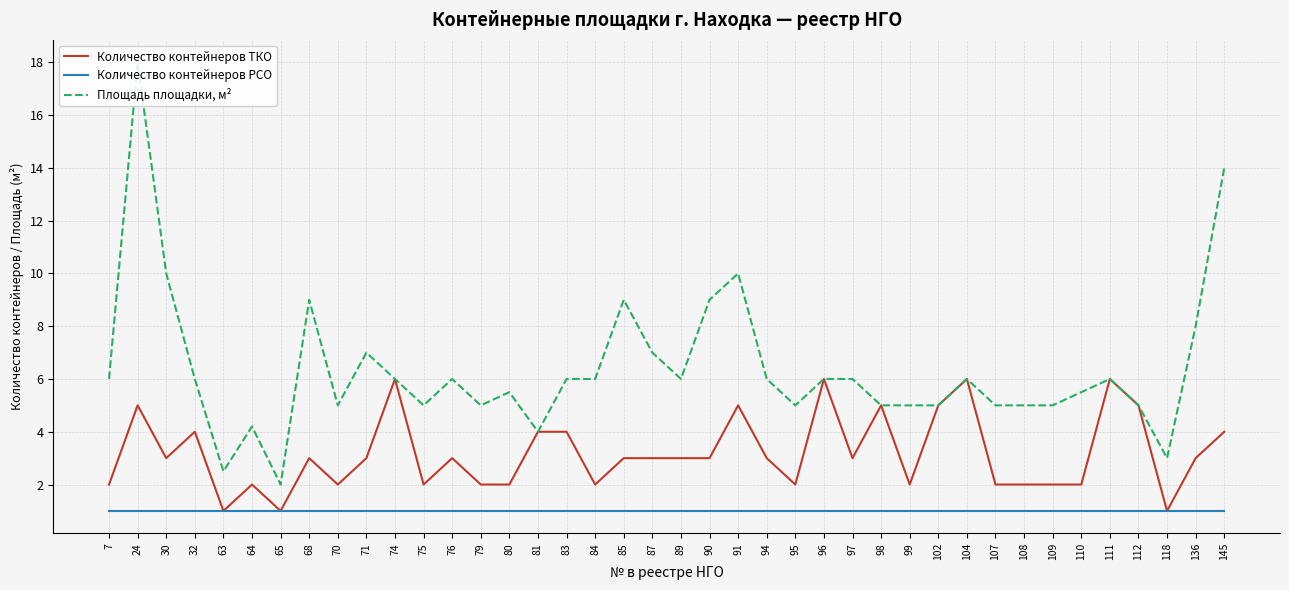

What is the lowest value of the Количество контейнеров ТКО series?

1